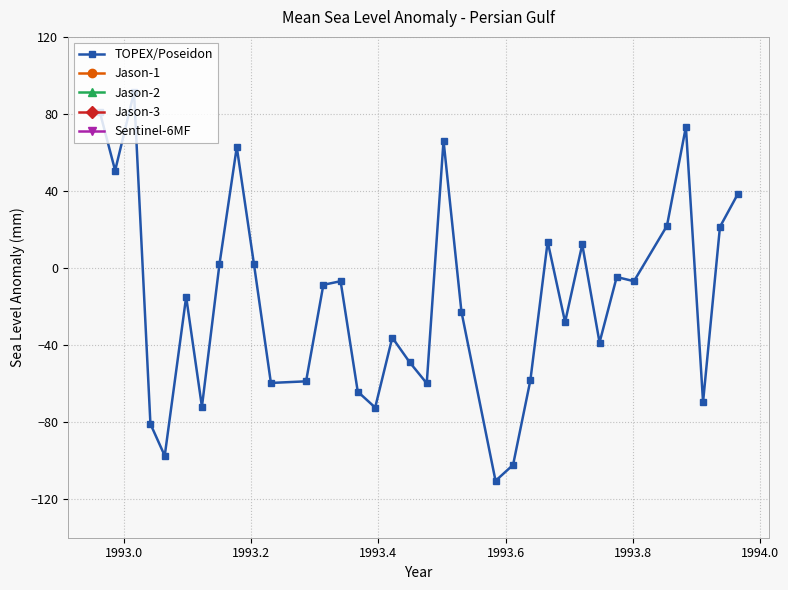

What is the value of the 4th point from the left?

-80.9